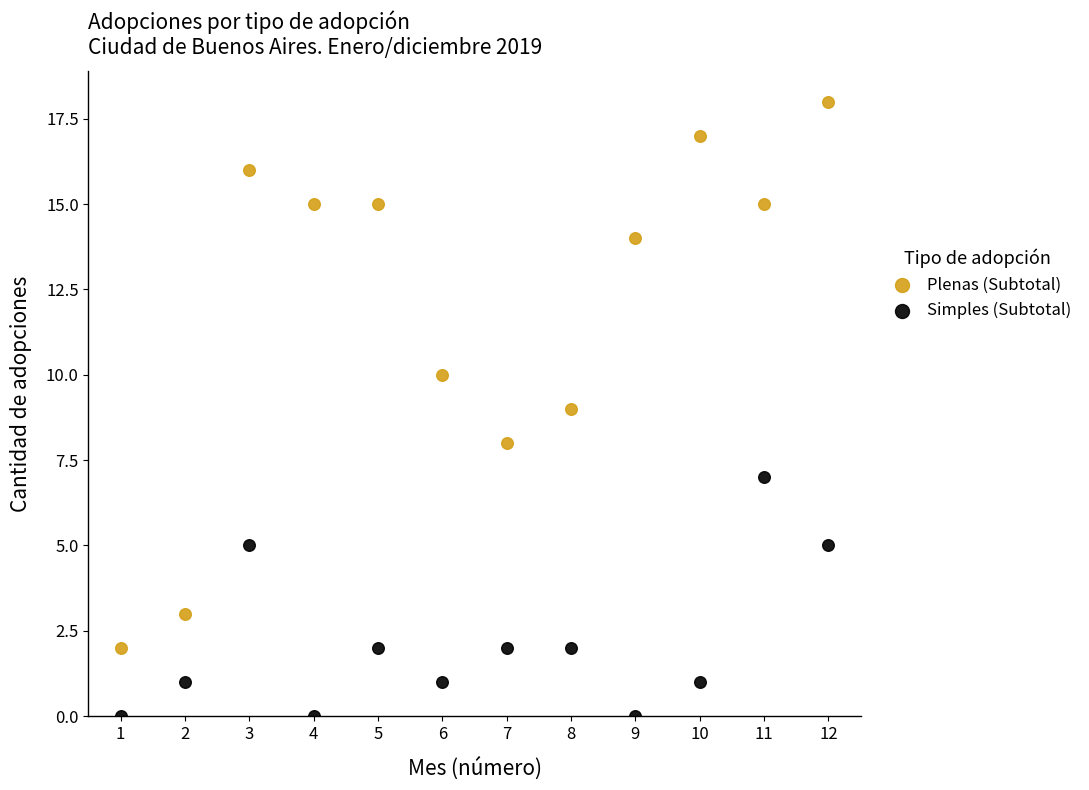

Which series contains the lowest Y value?

Simples (Subtotal)